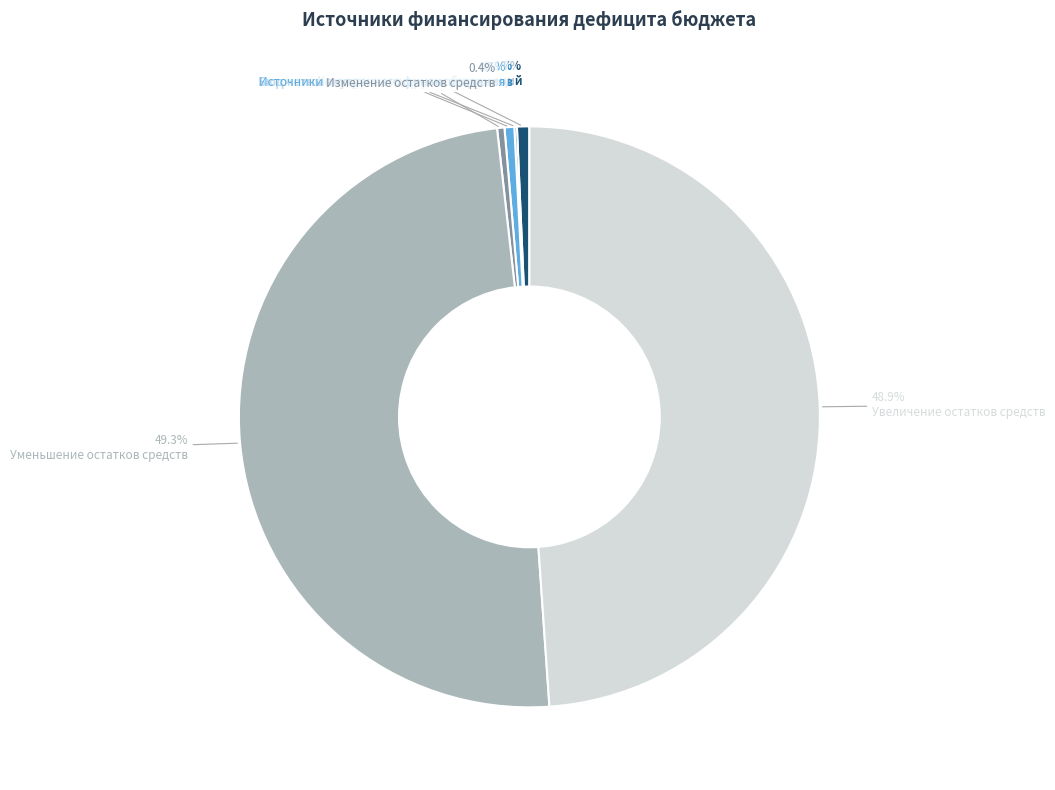

Is there a majority slice in this chart?

No